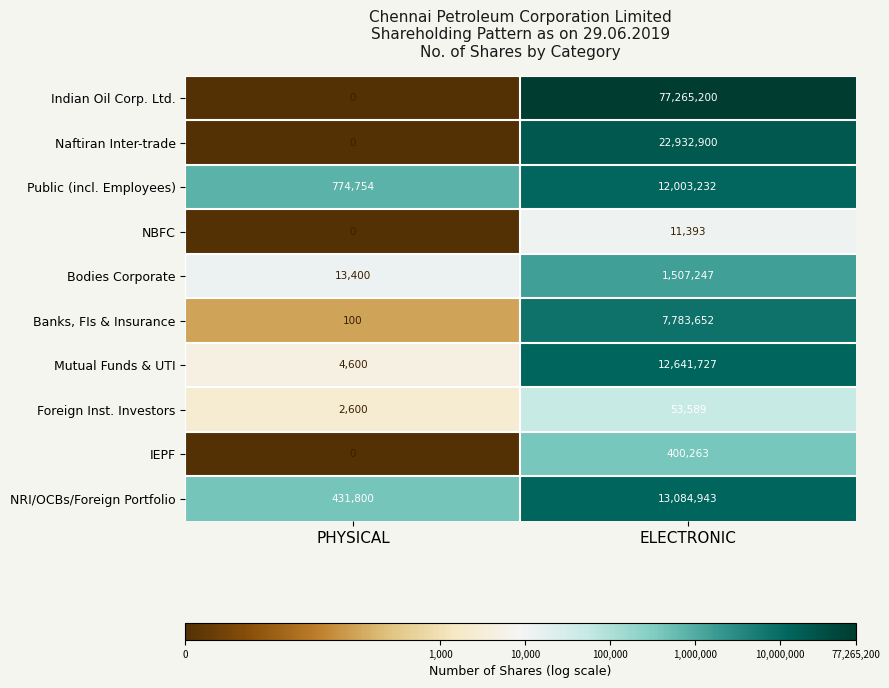

Reading left to right, extract all data points from this chart.

Indian Oil Corp. Ltd.: 0	77265200
Naftiran Inter-trade: 0	22932900
Public (incl. Employees): 774754	12003232
NBFC: 0	11393
Bodies Corporate: 13400	1507247
Banks, FIs & Insurance: 100	7783652
Mutual Funds & UTI: 4600	12641727
Foreign Inst. Investors: 2600	53589
IEPF: 0	400263
NRI/OCBs/Foreign Portfolio: 431800	13084943